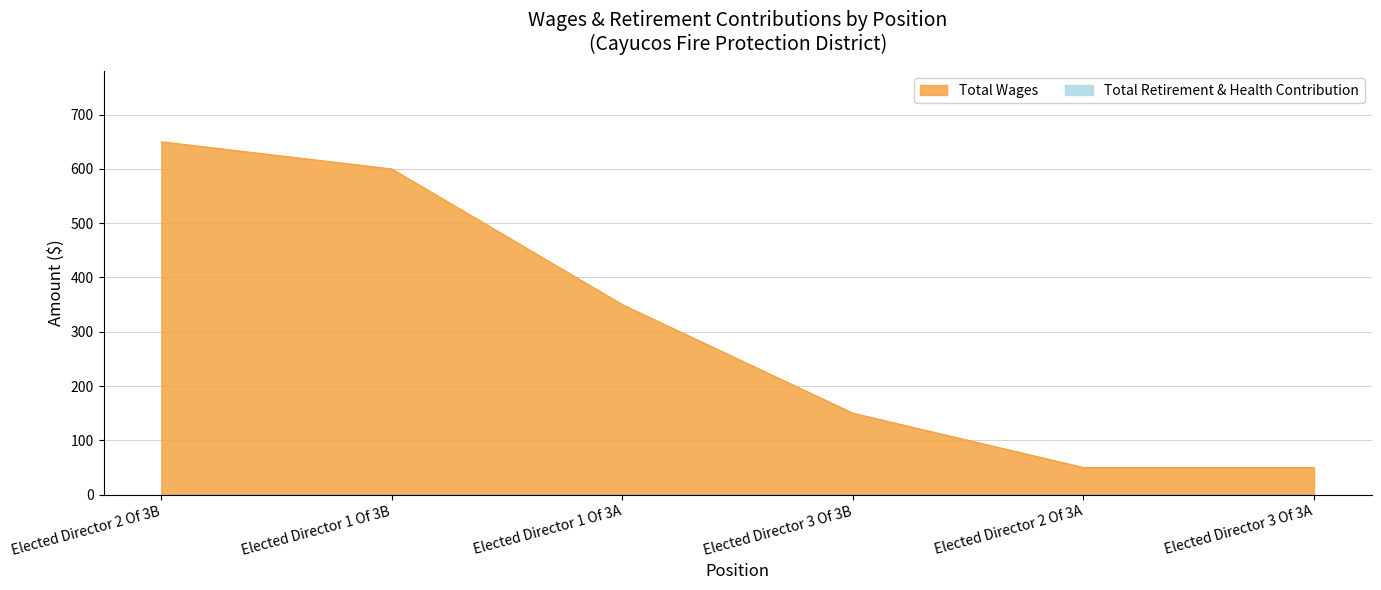

Between Elected Director 2 Of 3A and Elected Director 2 Of 3B, which is larger?

Elected Director 2 Of 3B